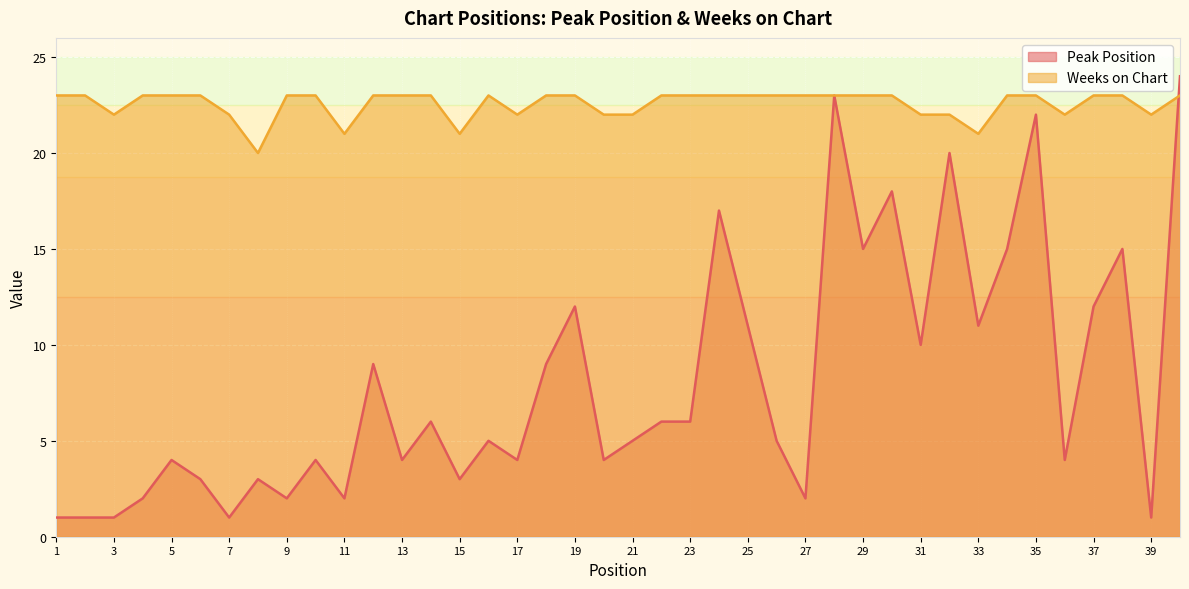

What is the maximum value for Weeks on Chart?

23